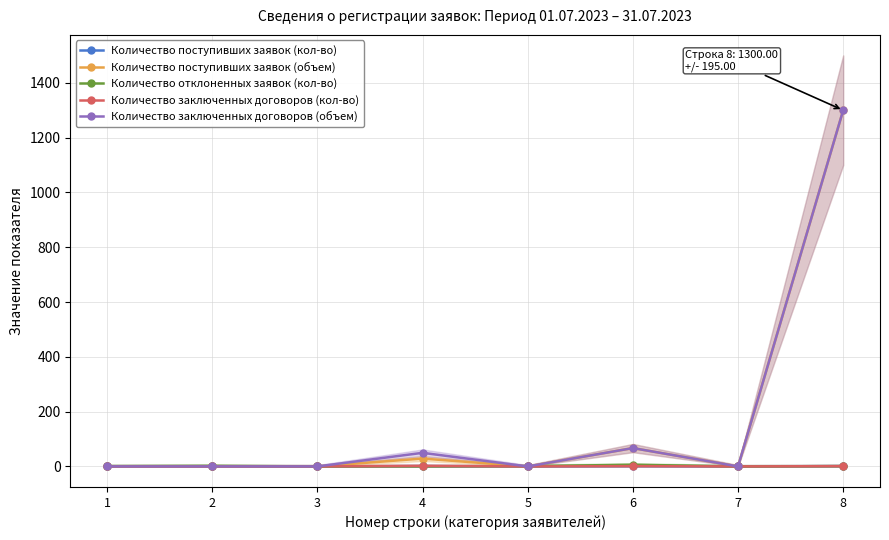

How many data points does each series have?

8